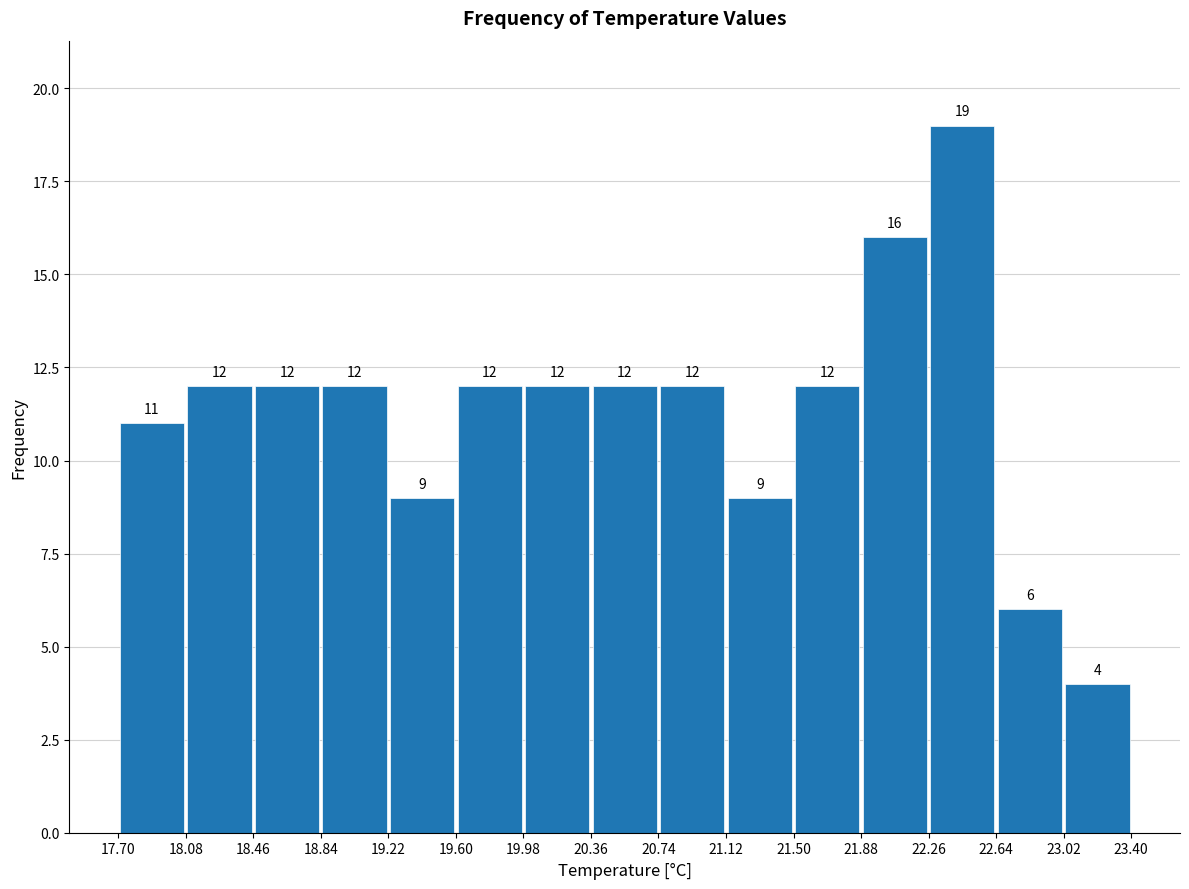

Reading left to right, list every bar in this chart as the range it spans on the x-axis followed by its height.

17.70 to 18.08: 11
18.08 to 18.46: 12
18.46 to 18.84: 12
18.84 to 19.22: 12
19.22 to 19.60: 9
19.60 to 19.98: 12
19.98 to 20.36: 12
20.36 to 20.74: 12
20.74 to 21.12: 12
21.12 to 21.50: 9
21.50 to 21.88: 12
21.88 to 22.26: 16
22.26 to 22.64: 19
22.64 to 23.02: 6
23.02 to 23.40: 4